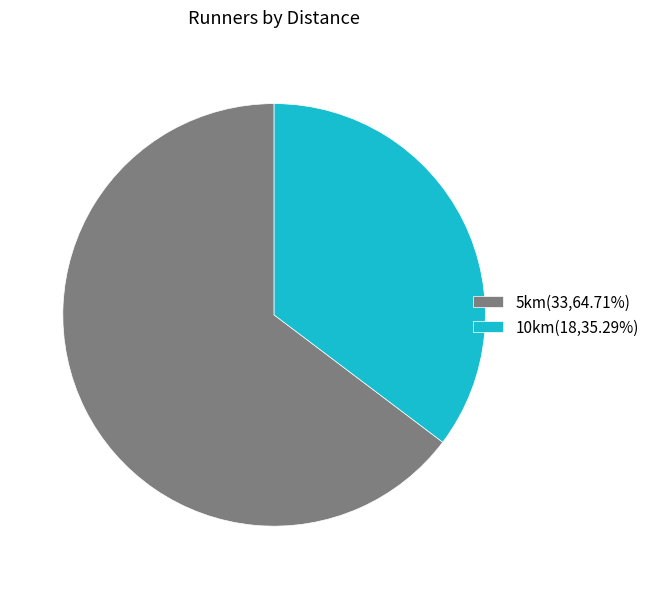

How many slices are in this pie chart?

2